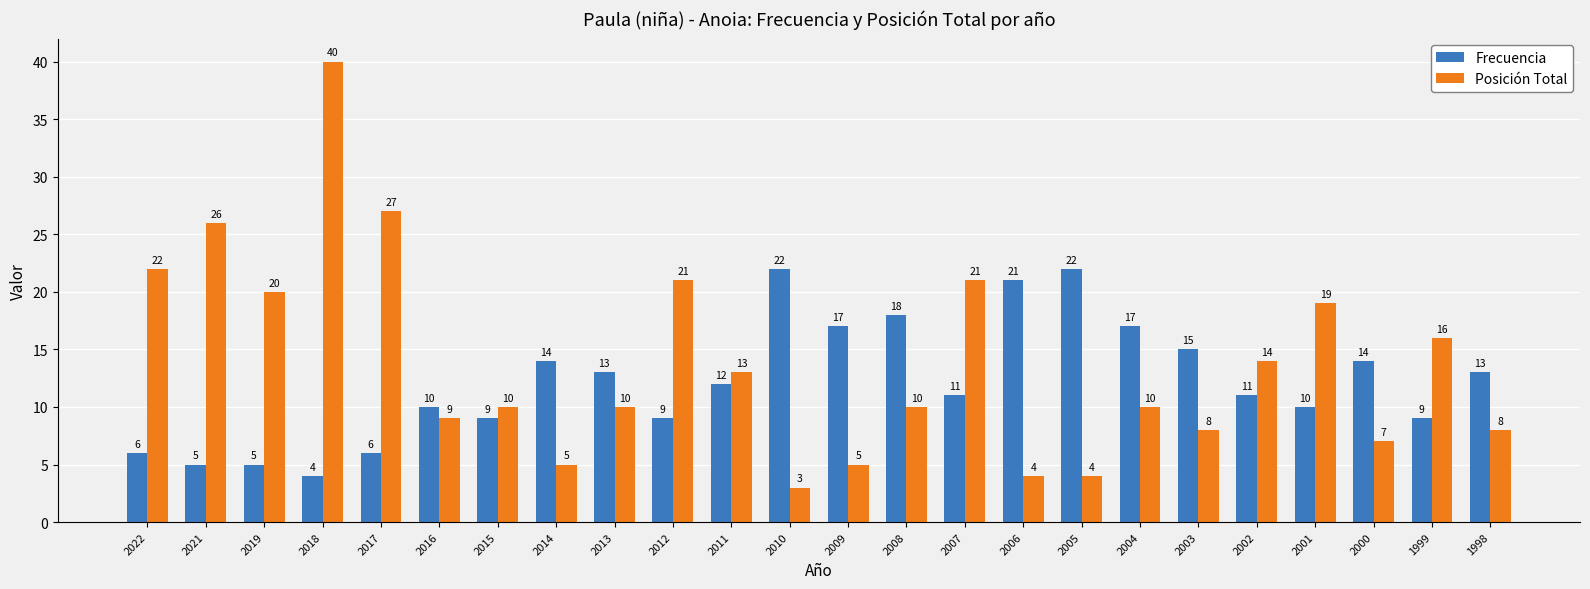

Reading left to right, transcribe all the data shown in this chart.

Frecuencia: 6	5	5	4	6	10	9	14	13	9	12	22	17	18	11	21	22	17	15	11	10	14	9	13
Posición Total: 22	26	20	40	27	9	10	5	10	21	13	3	5	10	21	4	4	10	8	14	19	7	16	8